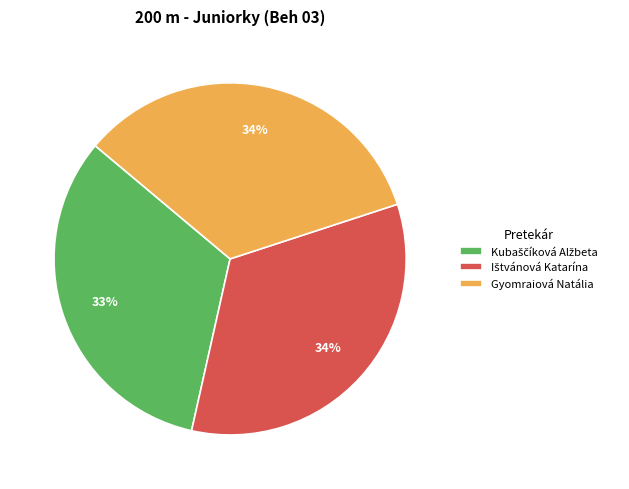

Does Gyomraiová Natália represent more than half of the total?

No